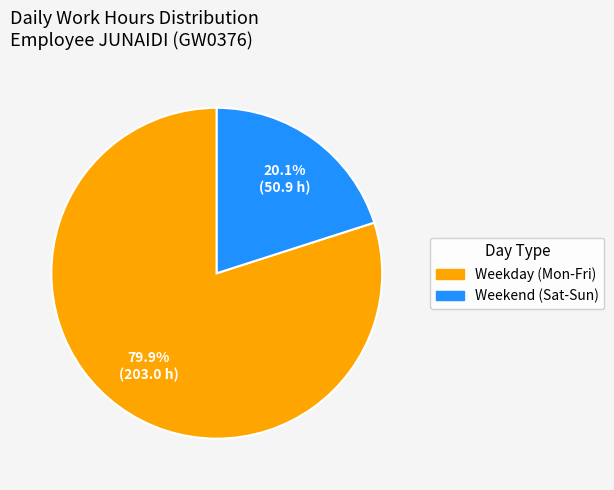

Is there any slice that represents more than half of the pie?

Yes